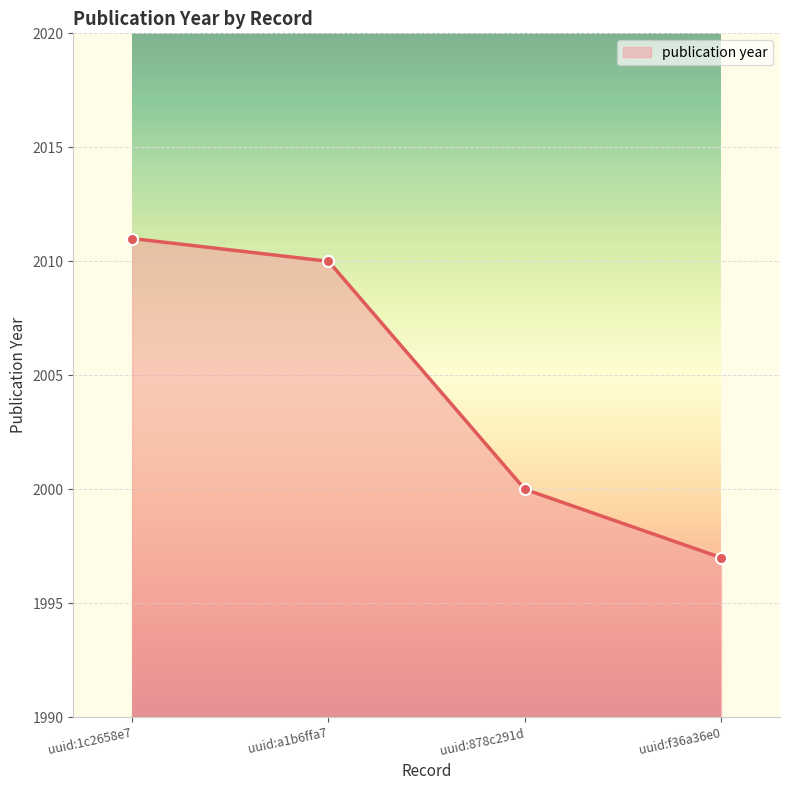

Does the chart display data point markers on the line(s)?

Yes